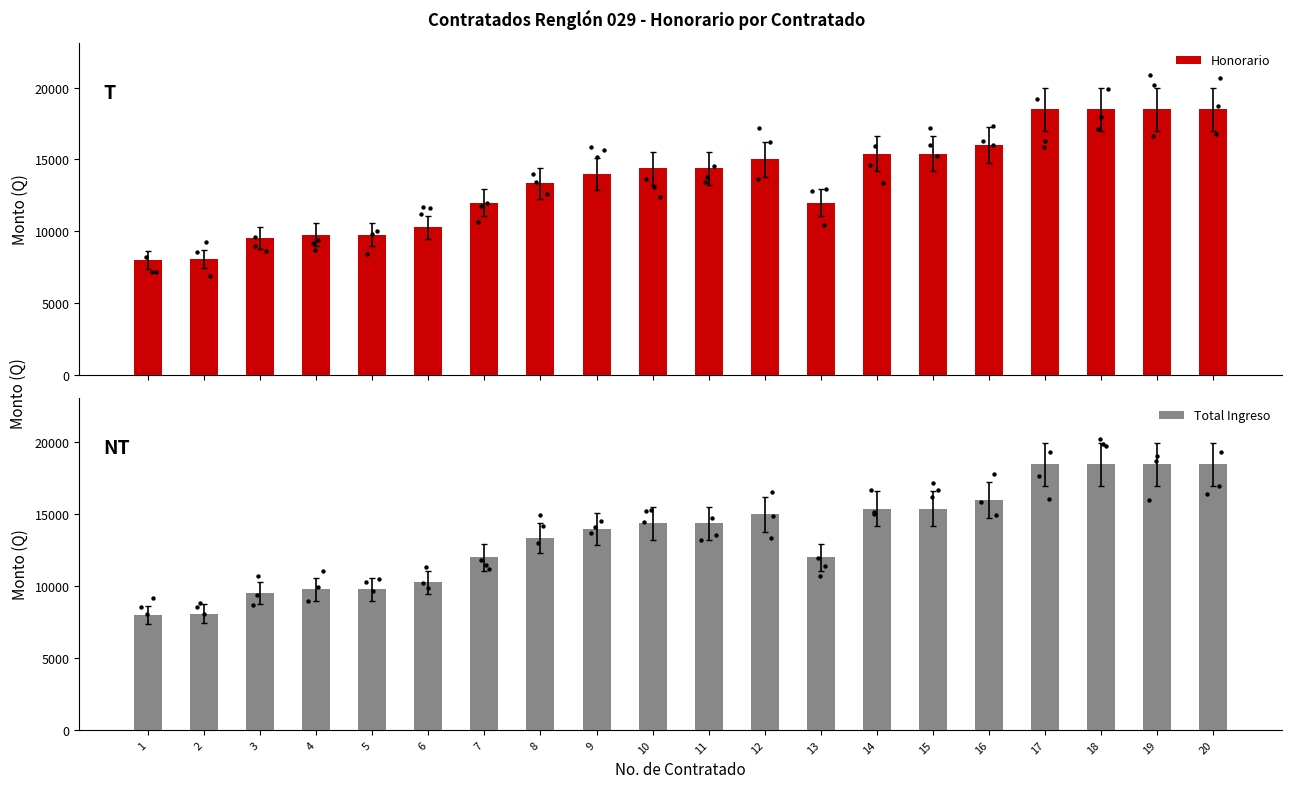

Which series has the largest Y range (max minus min)?

Honorario